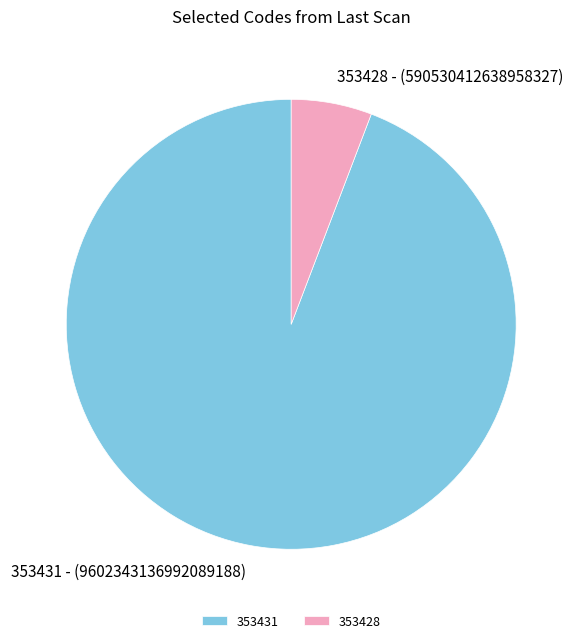

Count the number of slices in the pie.

2